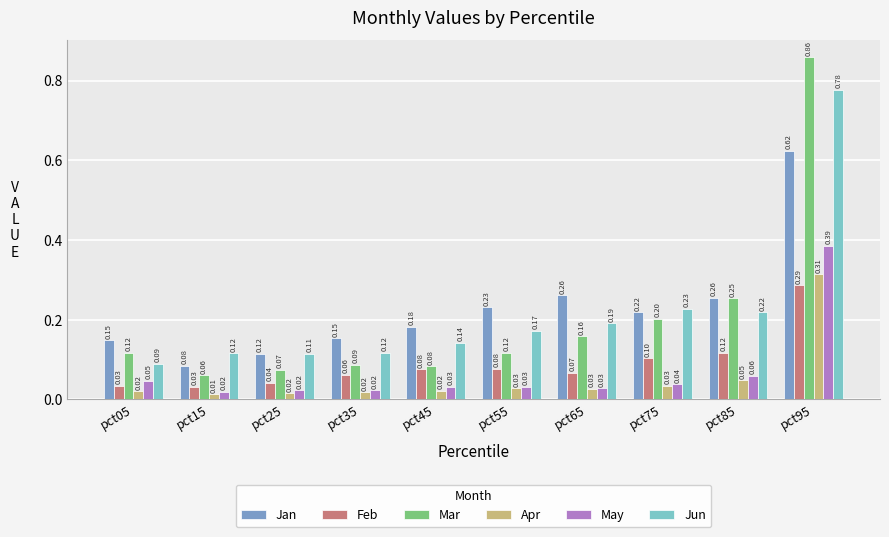

Rank the series by their maximum value, from lowest to highest.

Feb, Apr, May, Jan, Jun, Mar